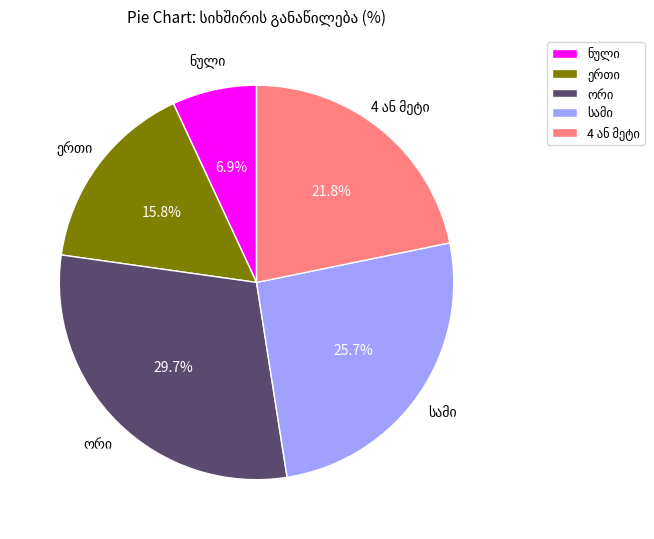

Is there a majority slice in this chart?

No